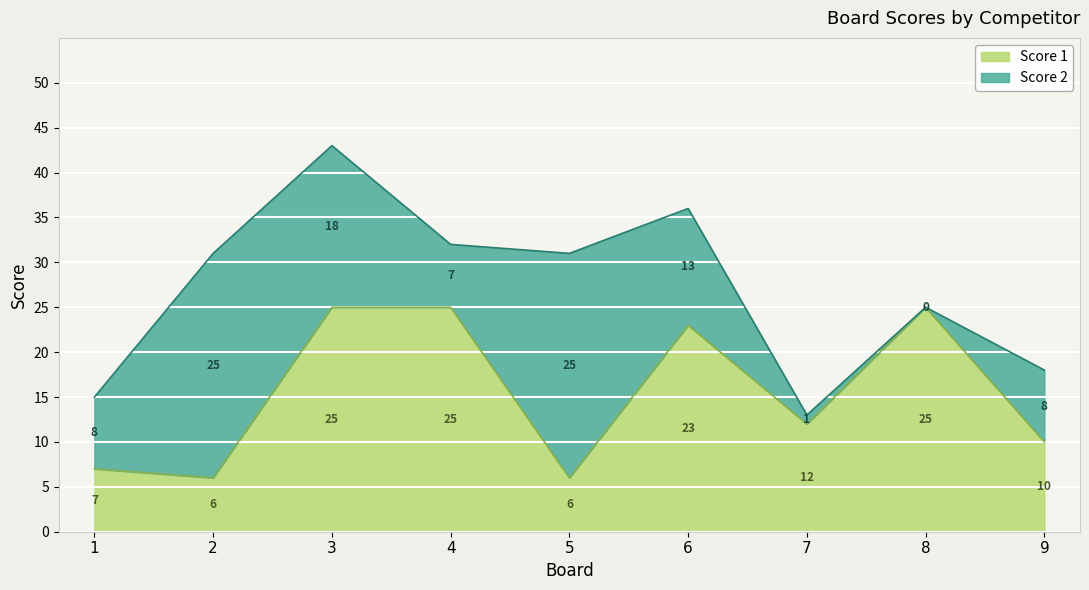

Which category has the highest value across all series?

3